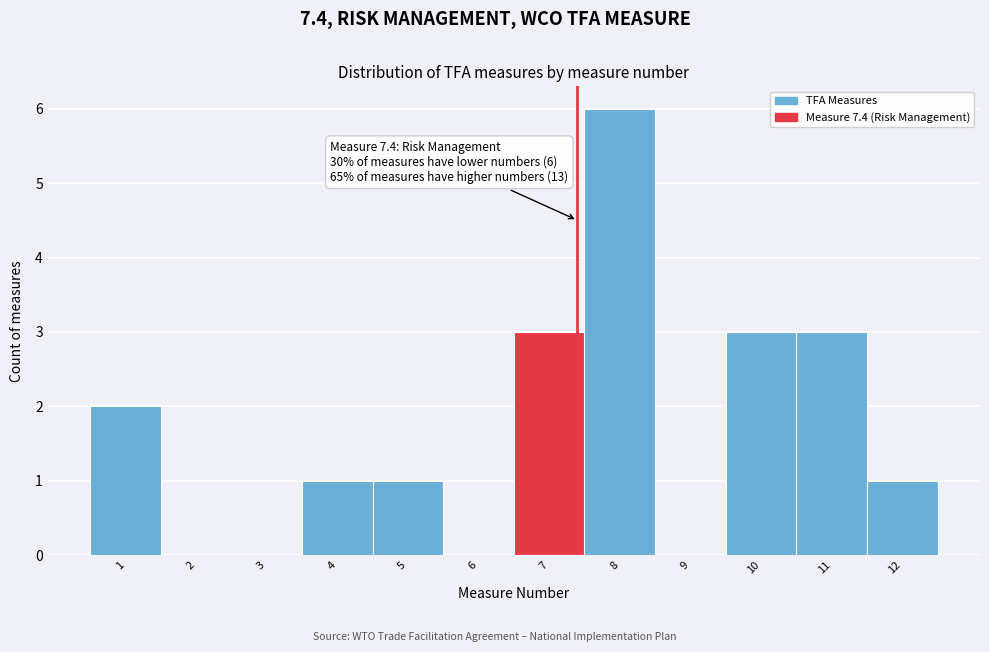

Which range on the x-axis has the tallest bar?

7.5 to 8.5